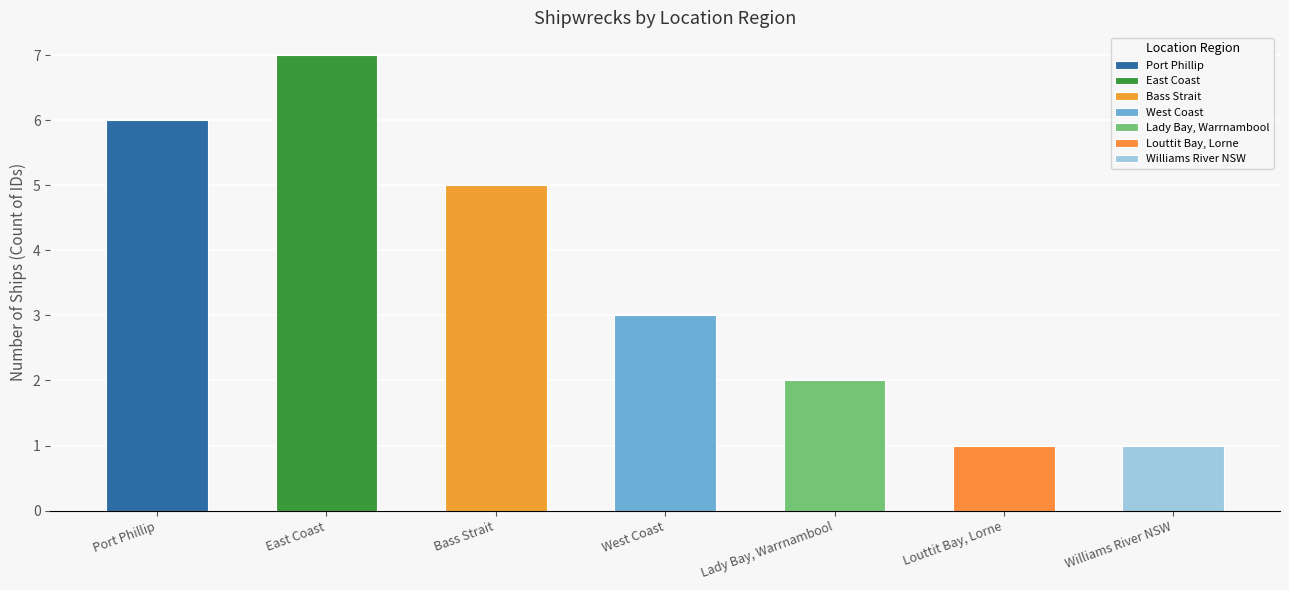

What is the sum of all values?

25